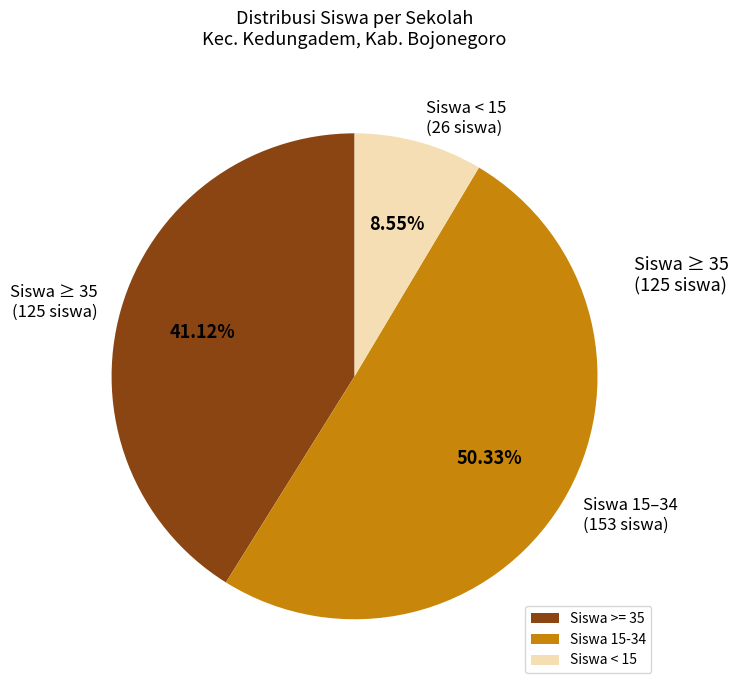

Which slice is the smallest?

Siswa < 15